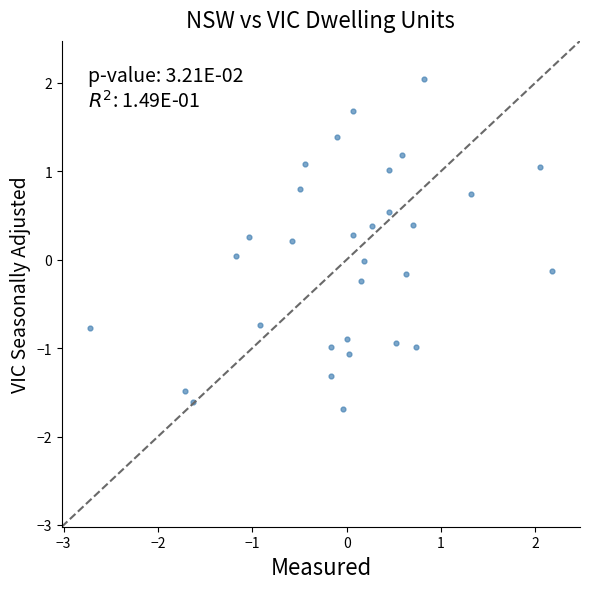

What is the range of X values (max minus min)?

4.9